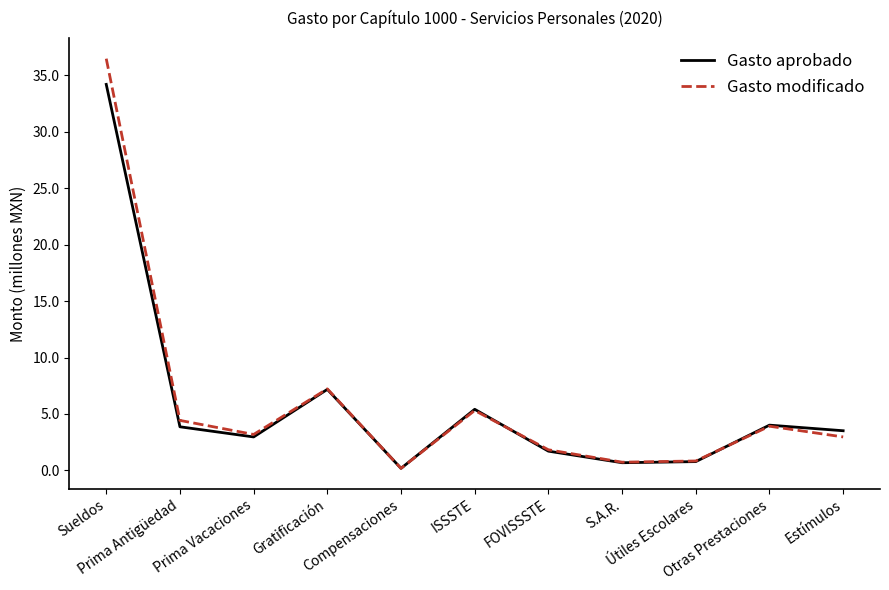

What is the difference between the Gasto modificado values at Prima Vacaciones and ISSSTE?

2.1